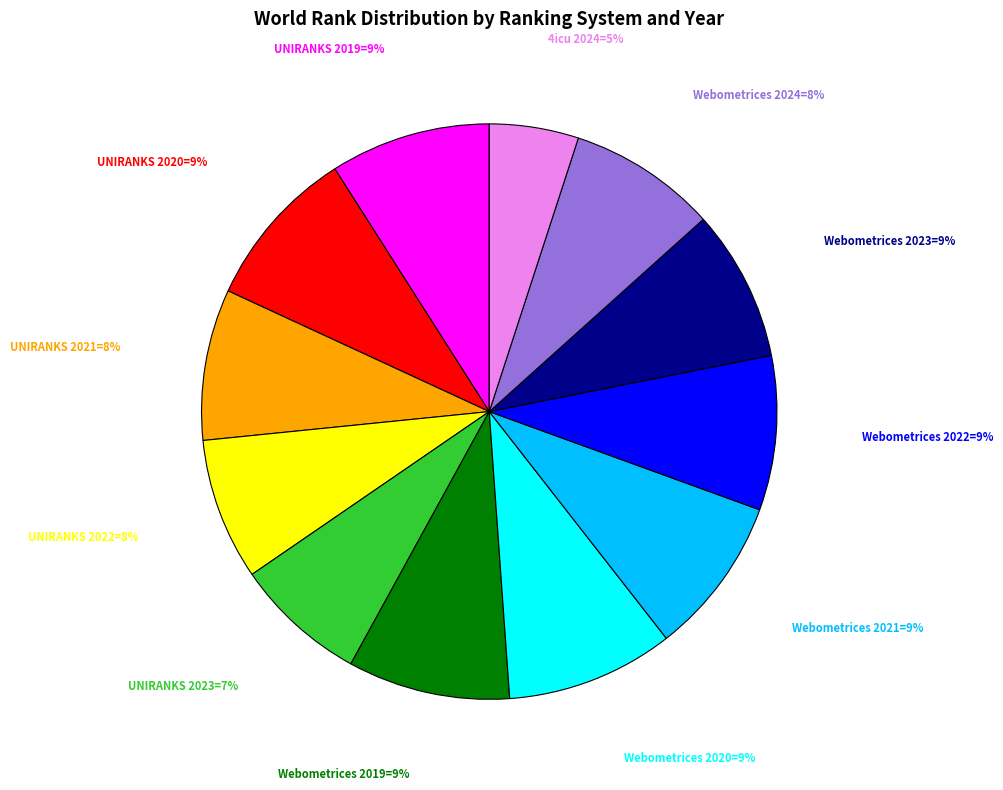

Does any single category account for the majority?

No